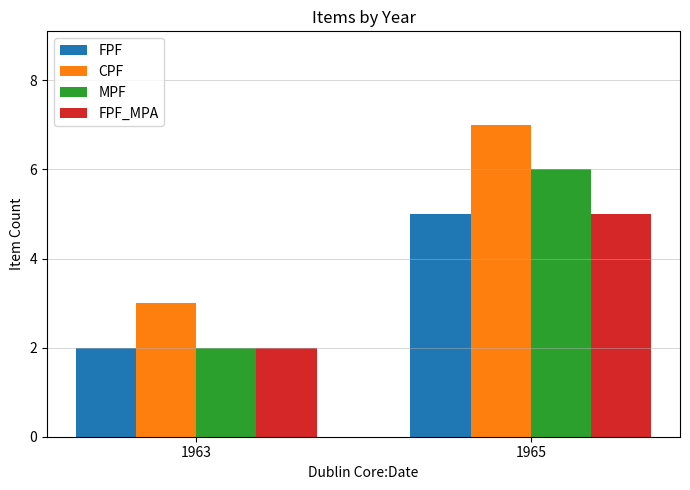

What is the difference between the MPF values at 1963 and 1965?

4